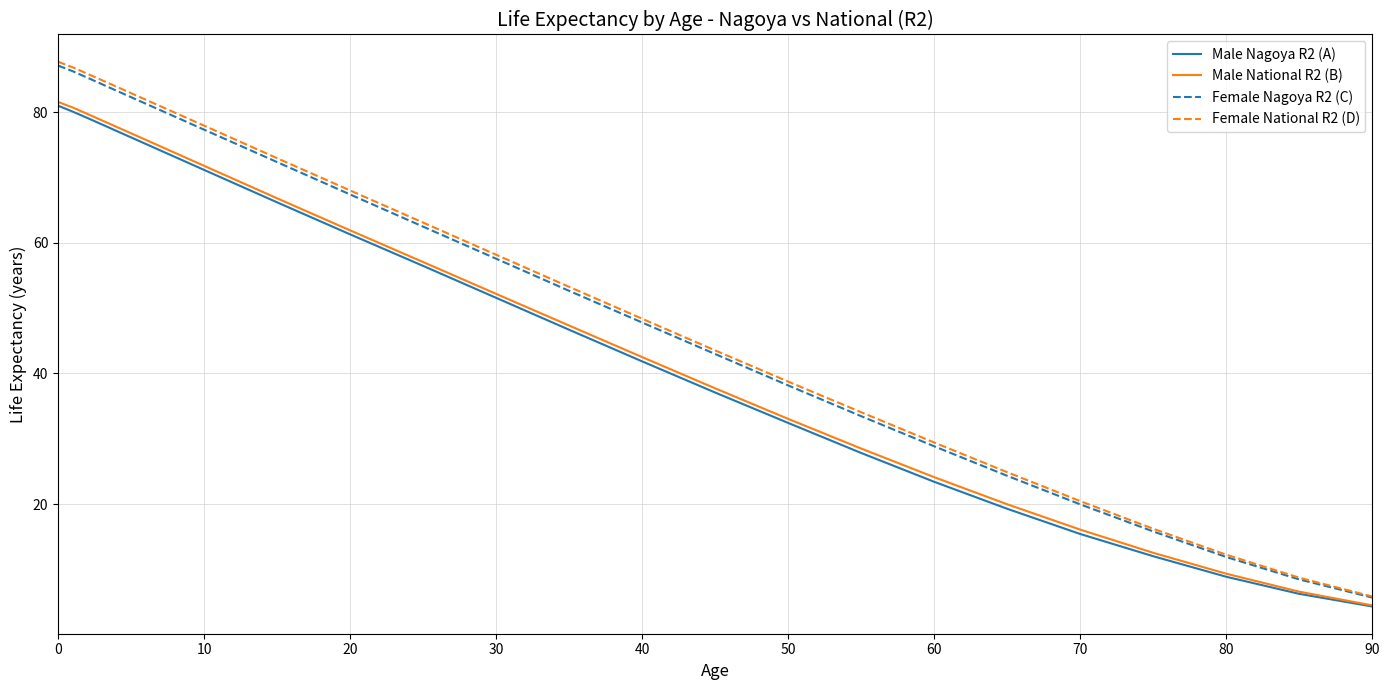

What is the average value of the Female Nagoya R2 (C) series?

51.1